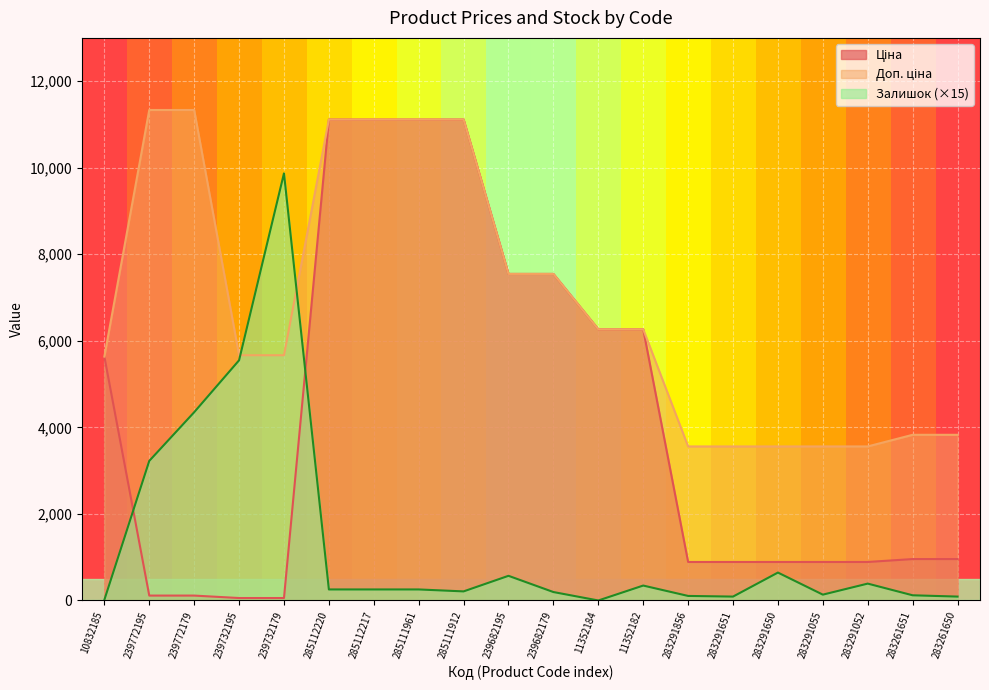

Reading left to right, extract all data points from this chart.

Ціна: 10832185=5636.0	239772195=113.3	239772179=113.3	239732195=56.7	239732179=56.7	285112220=11113.6	285112217=11113.6	285111961=11113.6	285111912=11113.6	239682195=7545.9	239682179=7545.9	11352184=6266.7	11352182=6266.7	283291856=889.9	283291651=889.9	283291650=889.9	283291055=889.9	283291052=889.9	283261651=957.1	283261650=957.1
Доп. ціна: 10832185=5636.0	239772195=11334.0	239772179=11334.0	239732195=5667.0	239732179=5667.0	285112220=11113.6	285112217=11113.6	285111961=11113.6	285111912=11113.6	239682195=7545.9	239682179=7545.9	11352184=6266.7	11352182=6266.7	283291856=3559.7	283291651=3559.7	283291650=3559.7	283291055=3559.7	283291052=3559.7	283261651=3828.4	283261650=3828.4
Залишок: 10832185=15.0	239772195=3225.0	239772179=4350.0	239732195=5550.0	239732179=9870.0	285112220=255.0	285112217=255.0	285111961=255.0	285111912=210.0	239682195=570.0	239682179=195.0	11352184=0.0	11352182=345.0	283291856=105.0	283291651=90.0	283291650=645.0	283291055=135.0	283291052=390.0	283261651=120.0	283261650=90.0